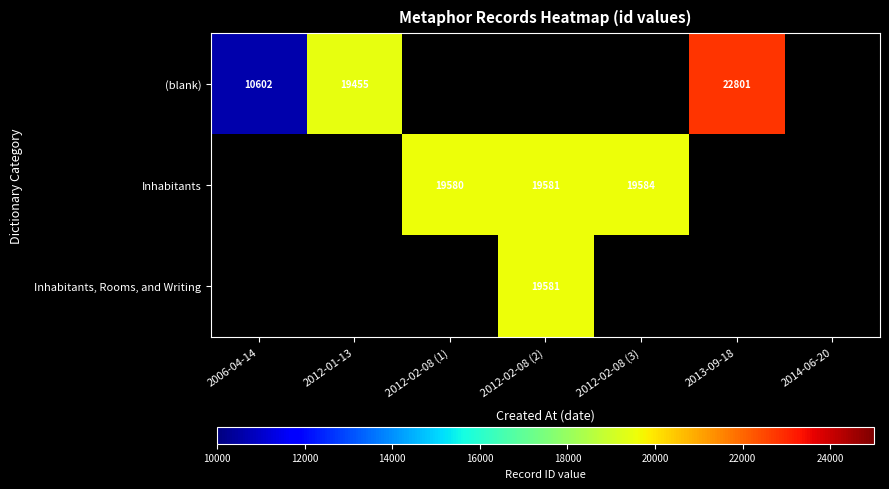

The (blank) series shows 15710 at 2006-04-14. True or false?

False